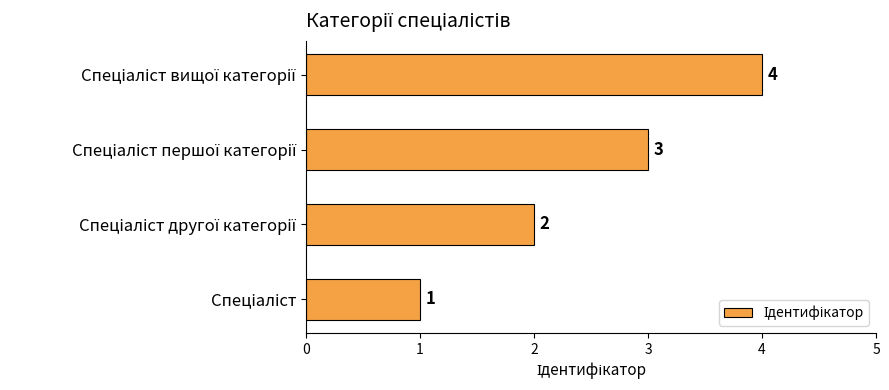

What is the sum of all values?

10